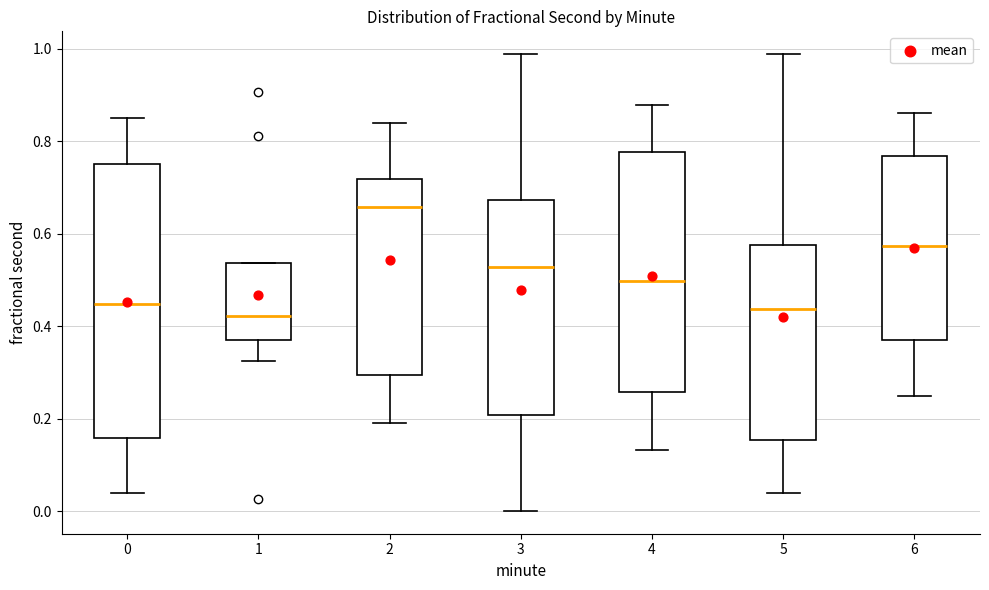

Which box is the tallest, from its lower edge to its upper edge?

0